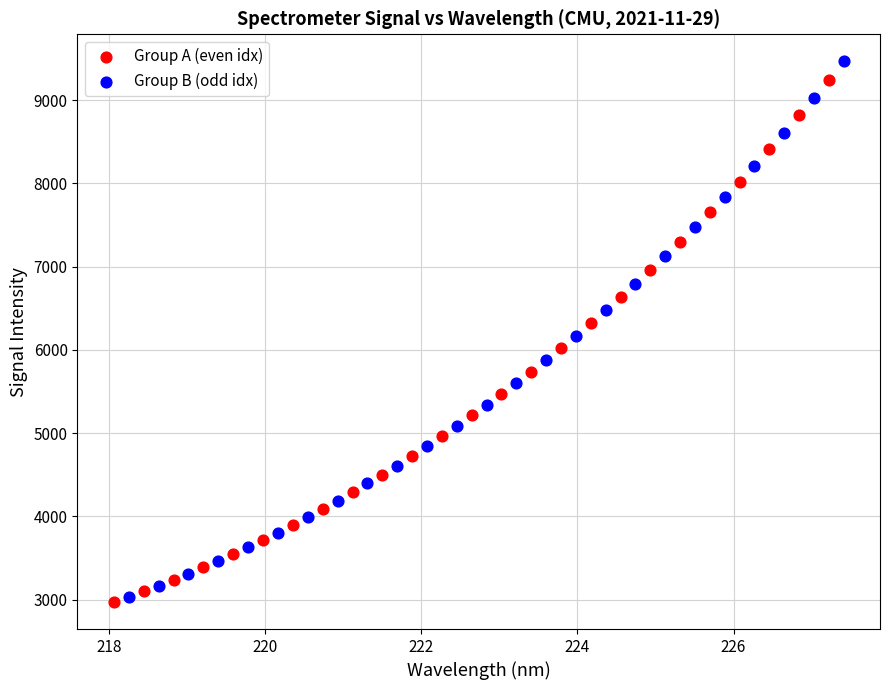

What are all the series names shown in the legend?

Group A (even idx), Group B (odd idx)